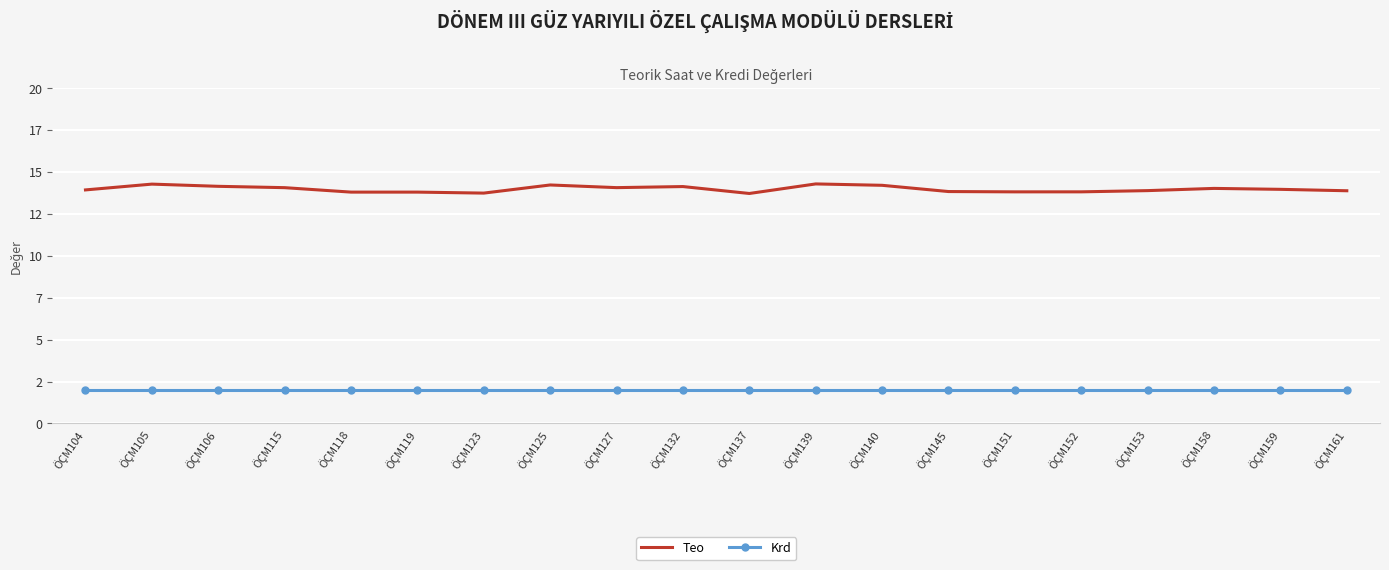

Rank the series by their average value, from lowest to highest.

Krd, Teo